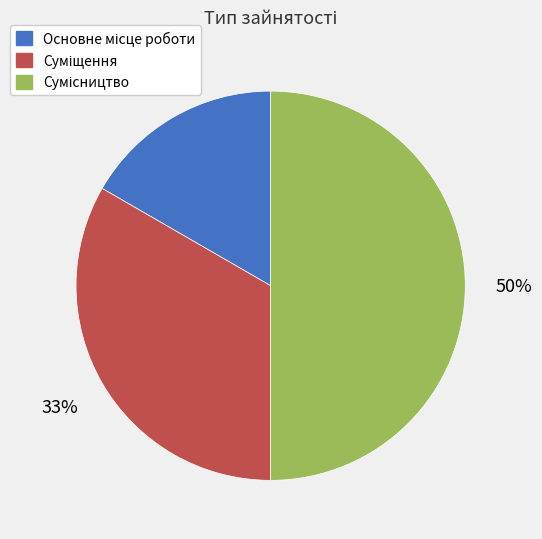

To the nearest percent, what is the difference between the largest and smallest slice percentages?

33%